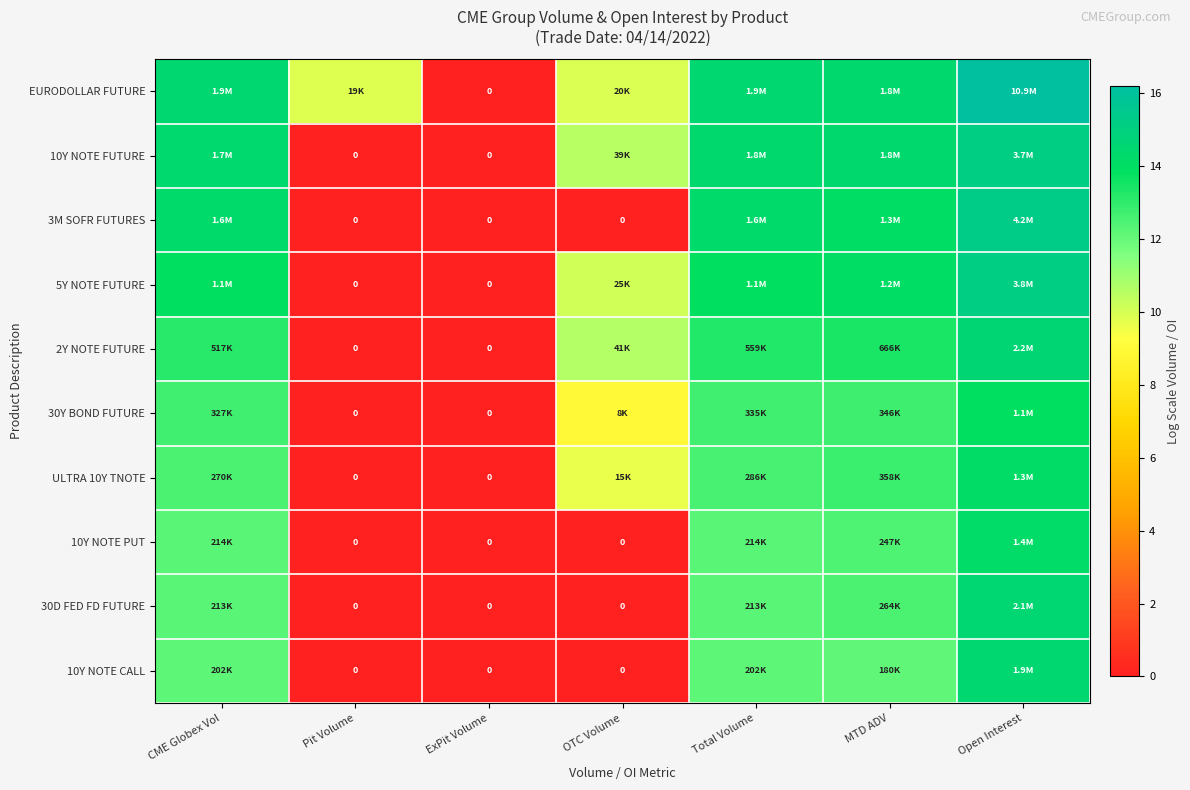

Is it true that 3M SOFR FUTURES equals -6.7 at ExPit Volume?

False